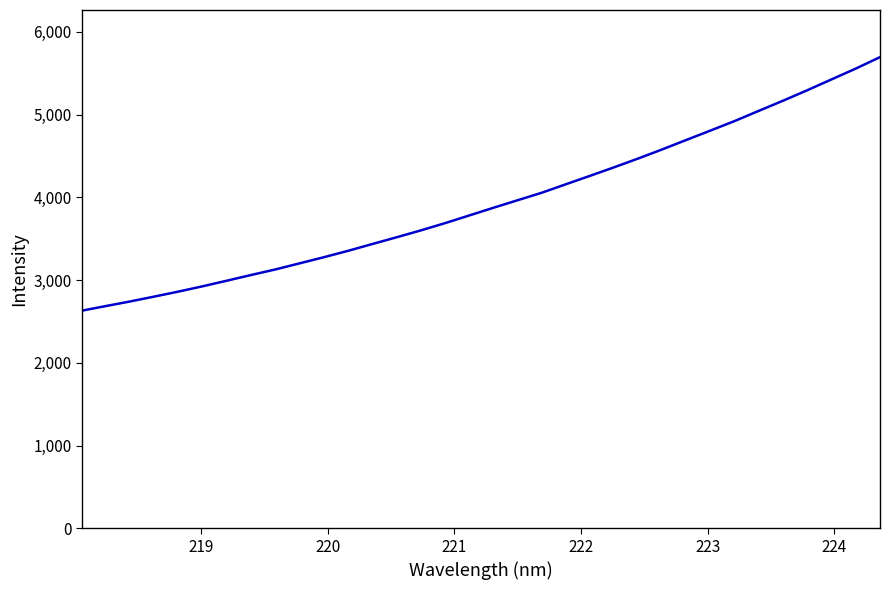

What is the minimum value shown in the chart?

2630.8